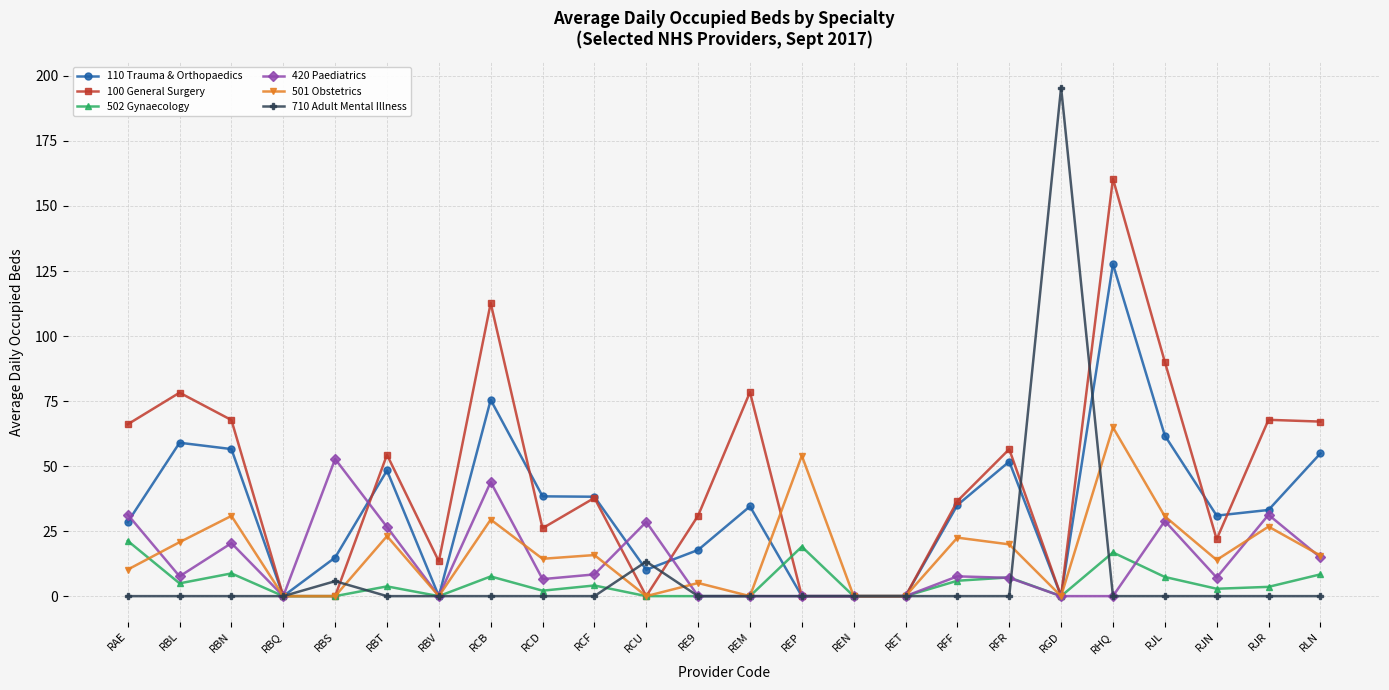

At how many categories does at least one series exceed 72?

6